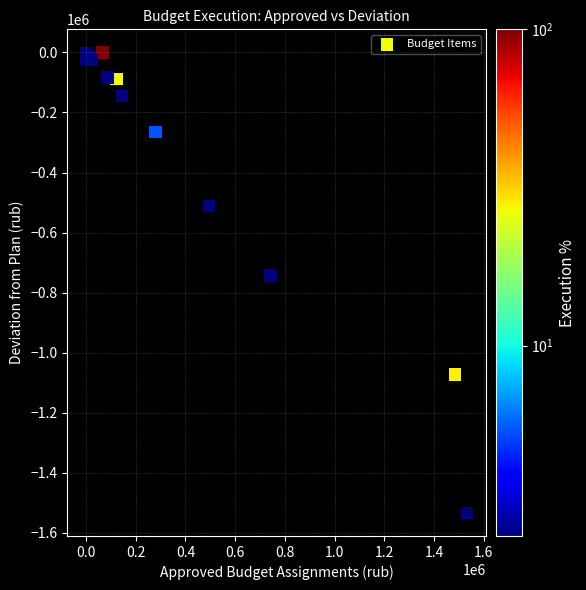

What Y value in the scatter plot is closest to -766659?

-742424.0